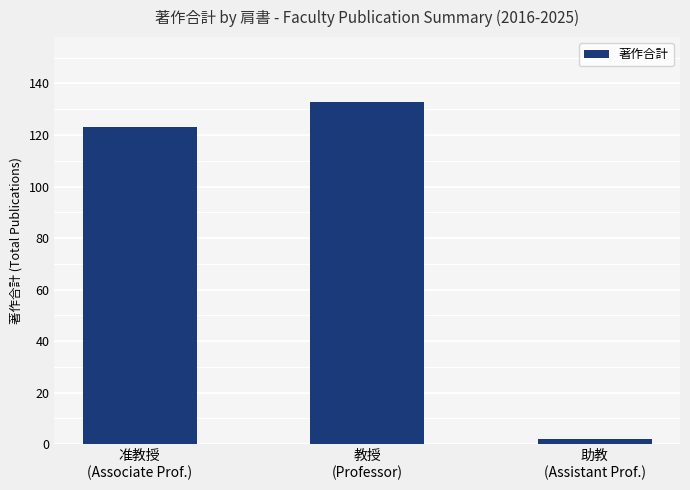

Rank the categories by value from lowest to highest.

助教
(Assistant Prof.), 准教授
(Associate Prof.), 教授
(Professor)